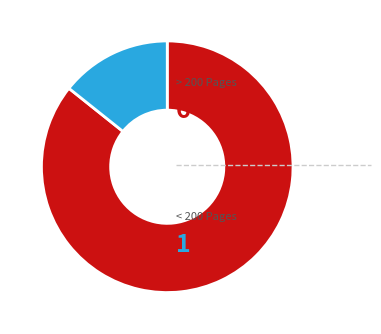

Does any single category account for the majority?

Yes